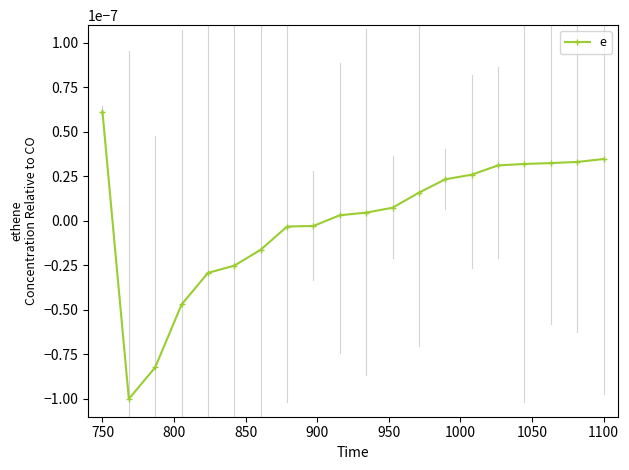

Which category has the highest value across all series?

750